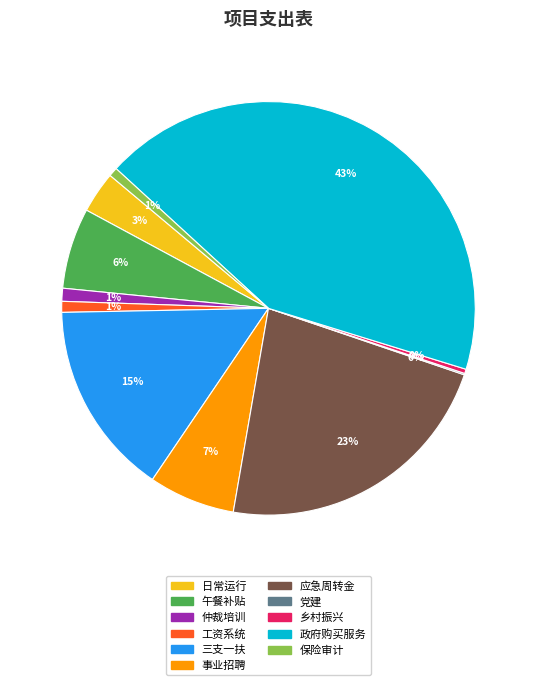

To the nearest percent, what is the average slice percentage?

9%